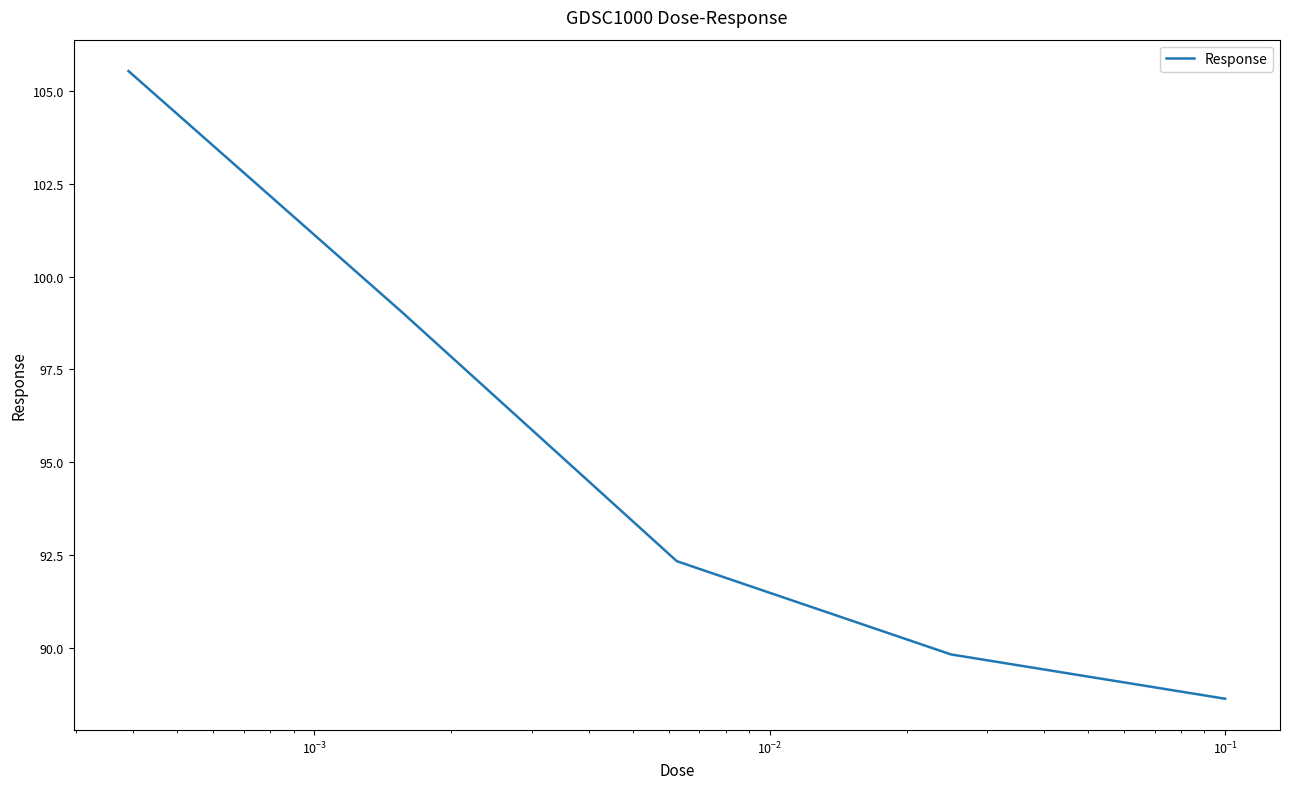

What is the smallest value displayed?

88.6